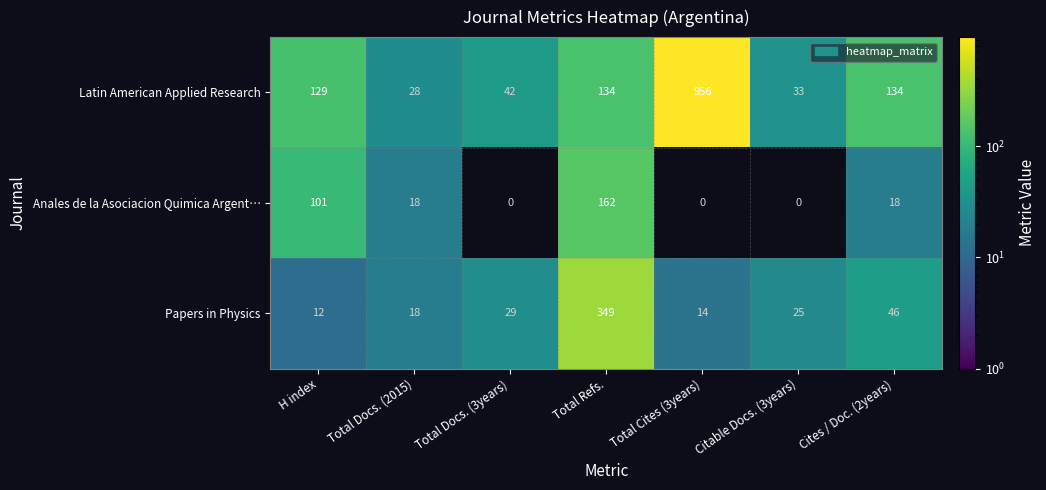

True or false: Papers in Physics has a value of 18 at Total Docs. (2015).

True